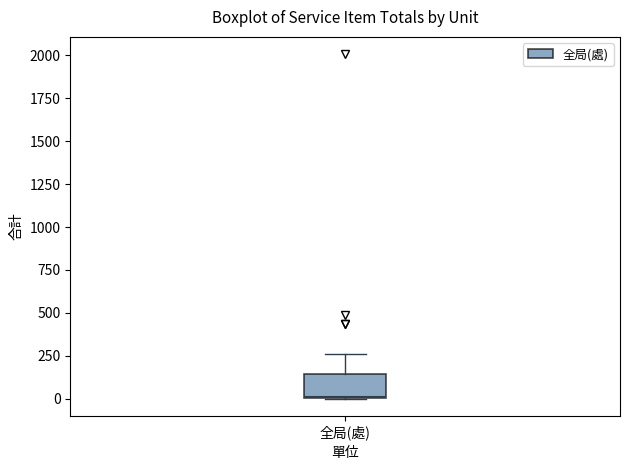

Transcribe this box plot: give where the median line is, the range the box spans, and where the two whiskers end, as read against the y-axis. The values are not printed on the chart, so give them approximately, as read against the axis.

median 0 (drawn on the box's lower edge), box 0 to 150, whiskers 0 to 250